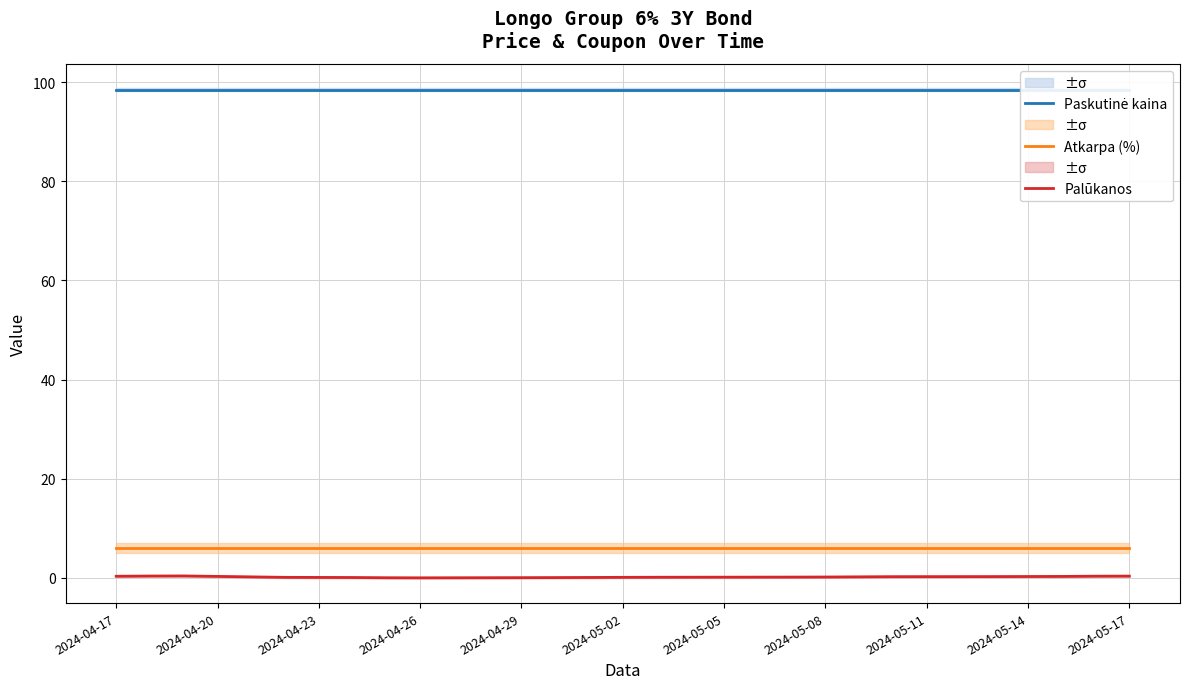

True or false: Atkarpa (%) and Palūkanos cross at least once.

False